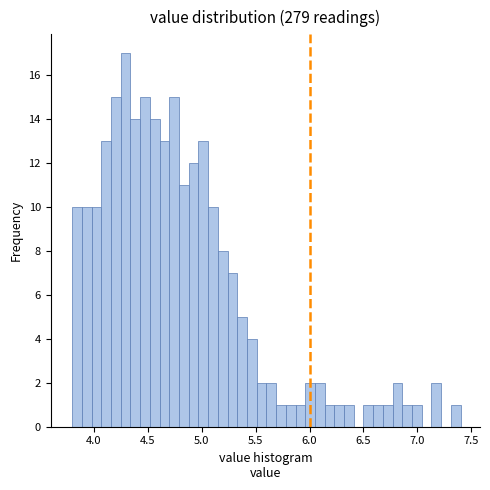

Around what value on the x-axis is the tallest bar? Give the approximate position of its centre, as read against the axis.

4.30